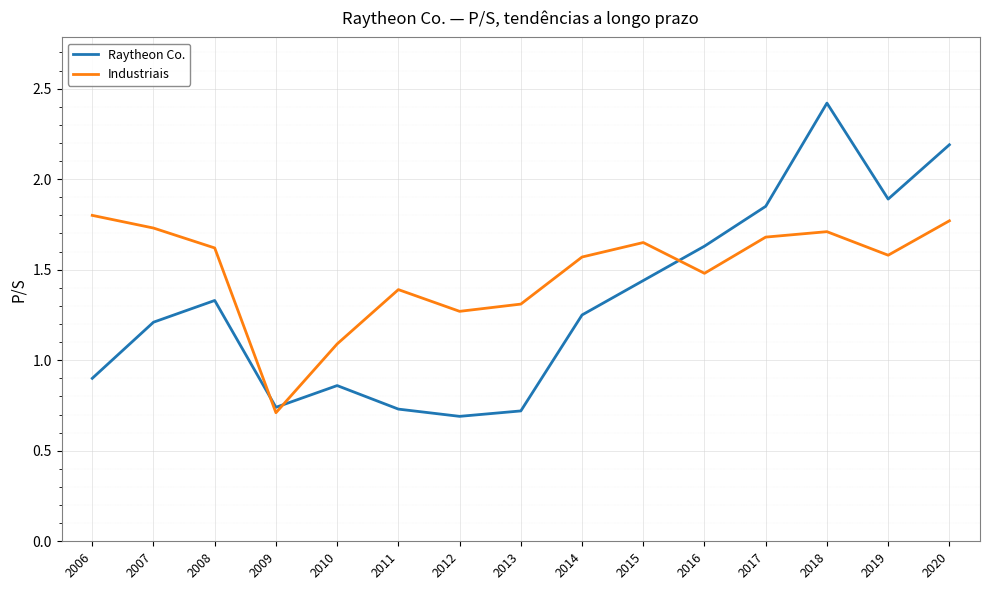

Which series ends up on top after the final intersection of Raytheon Co. and Industriais?

Raytheon Co.